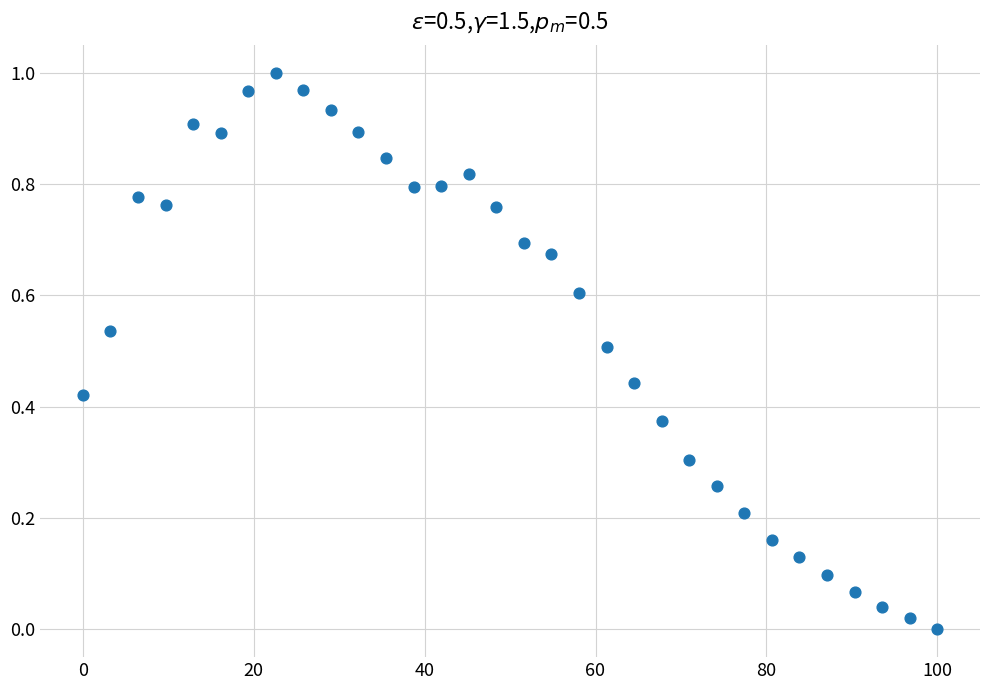

What is the range of X values (max minus min)?

100.0